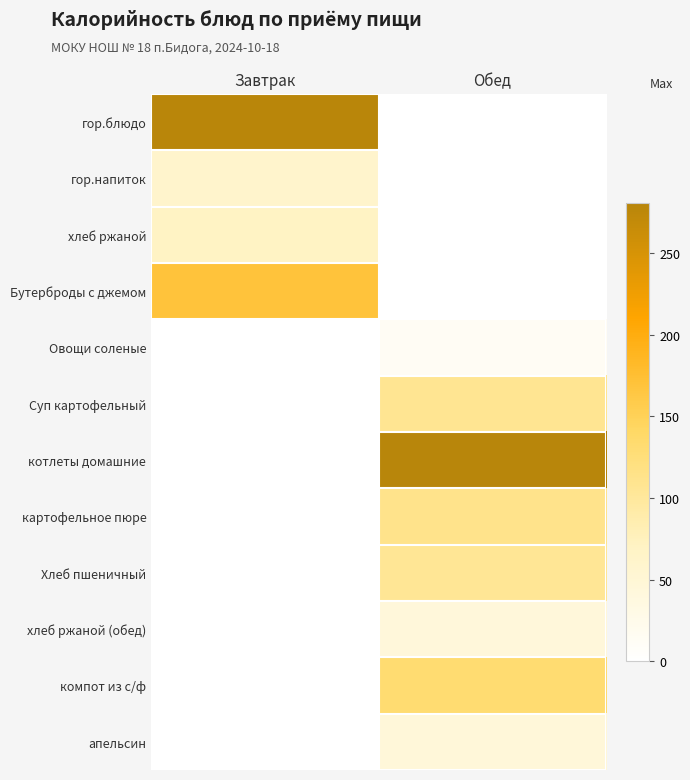

Reading left to right, what are all the values shown in this chart?

гор.блюдо: Завтрак=279.4	Обед=0.0
гор.напиток: Завтрак=61.0	Обед=0.0
хлеб ржаной: Завтрак=69.3	Обед=0.0
Бутерброды с джемом: Завтрак=170.1	Обед=0.0
Овощи соленые: Завтрак=0.0	Обед=13.0
Суп картофельный: Завтрак=0.0	Обед=107.0
котлеты домашние: Завтрак=0.0	Обед=281.0
картофельное пюре: Завтрак=0.0	Обед=112.0
Хлеб пшеничный: Завтрак=0.0	Обед=105.0
хлеб ржаной (обед): Завтрак=0.0	Обед=43.0
компот из с/ф: Завтрак=0.0	Обед=132.8
апельсин: Завтрак=0.0	Обед=44.0